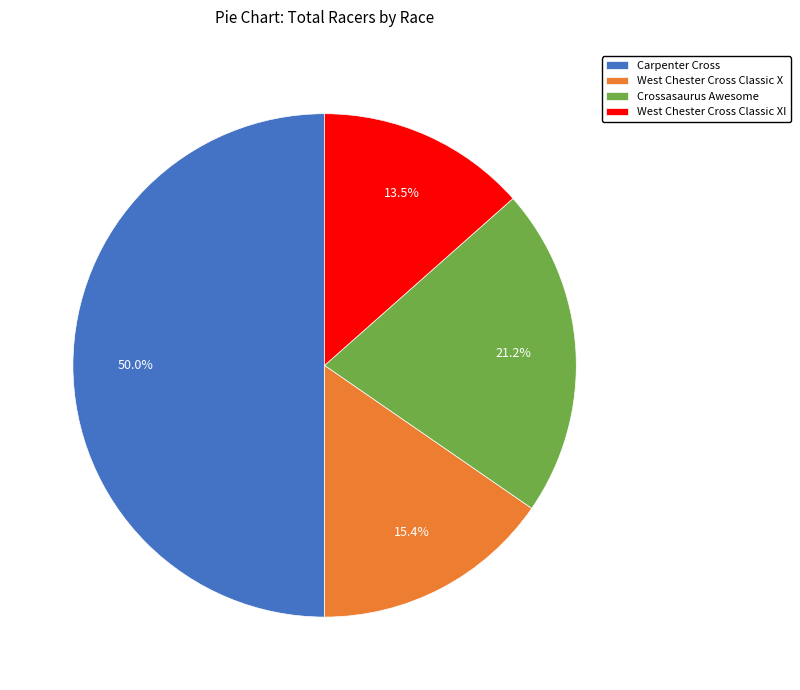

Does West Chester Cross Classic XI account for over 50% of the chart?

No